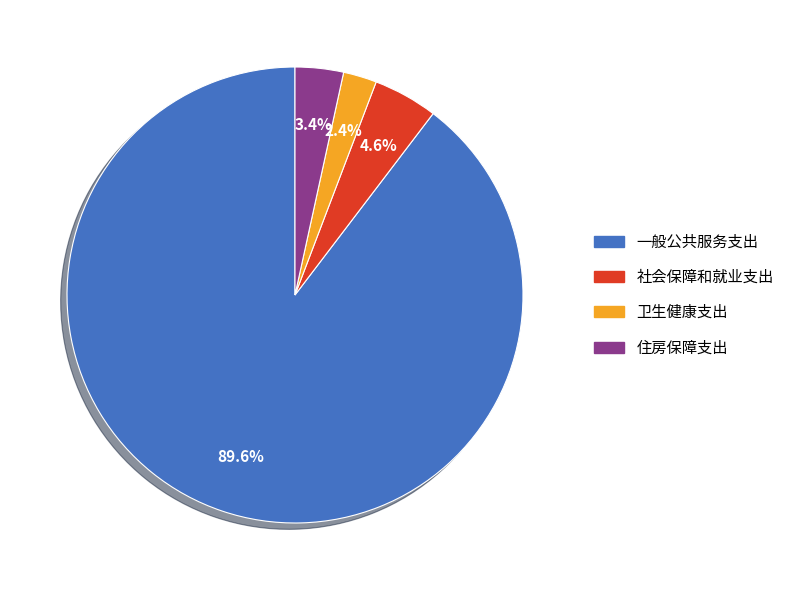

True or false: 社会保障和就业支出 accounts for 5% of the total.

True